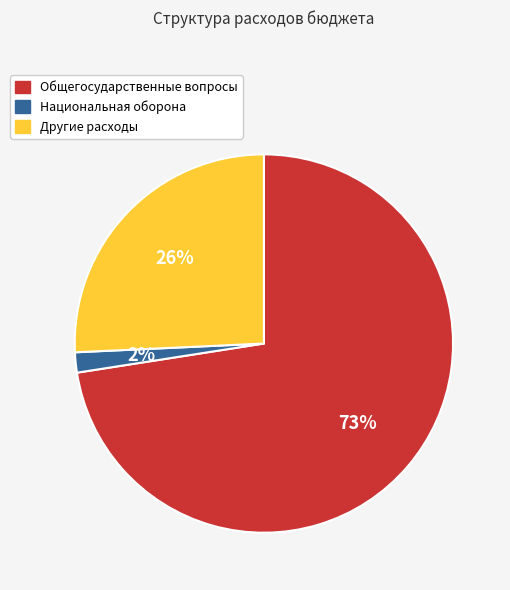

Which slice is the smallest?

Национальная оборона